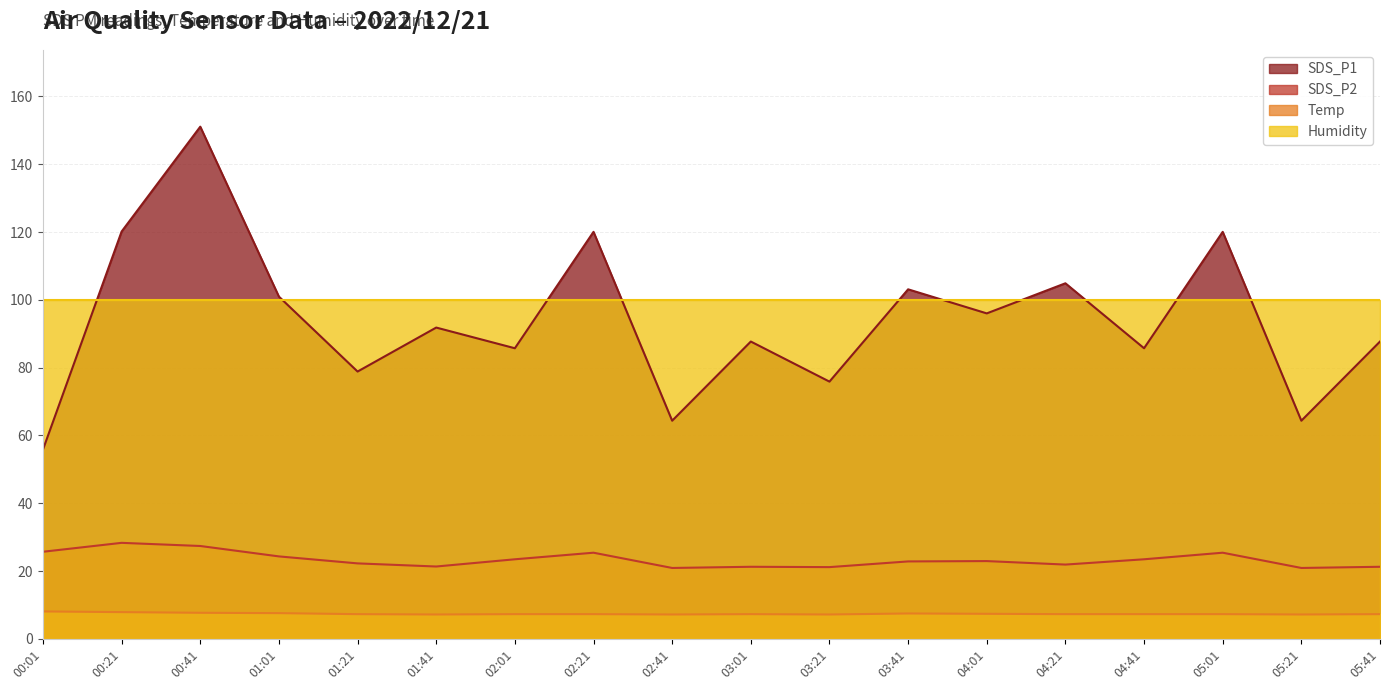

At 05:41, list the series in order from largest to smallest.

Humidity, SDS_P1, SDS_P2, Temp